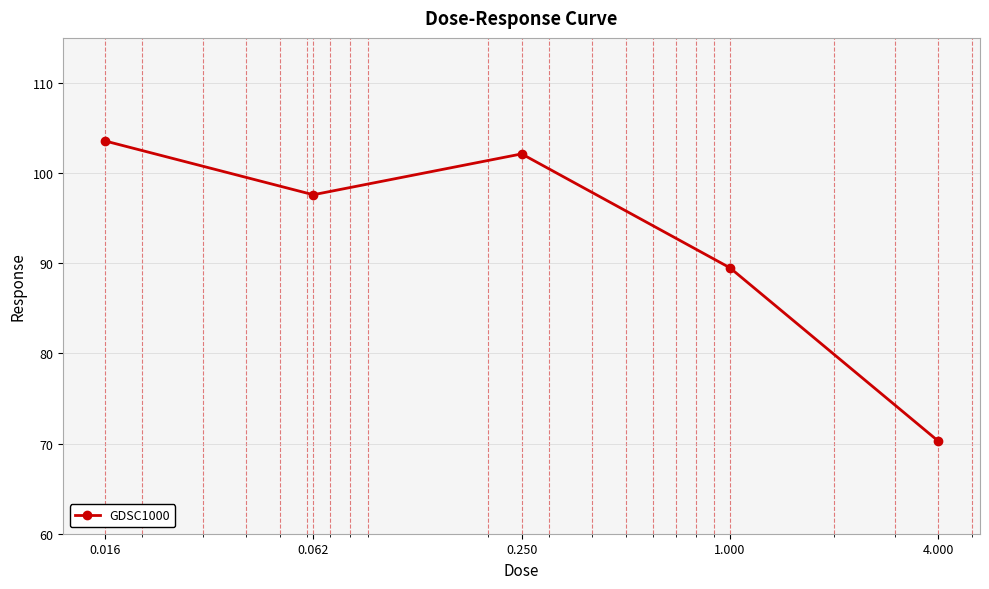

What is the average value?

92.6